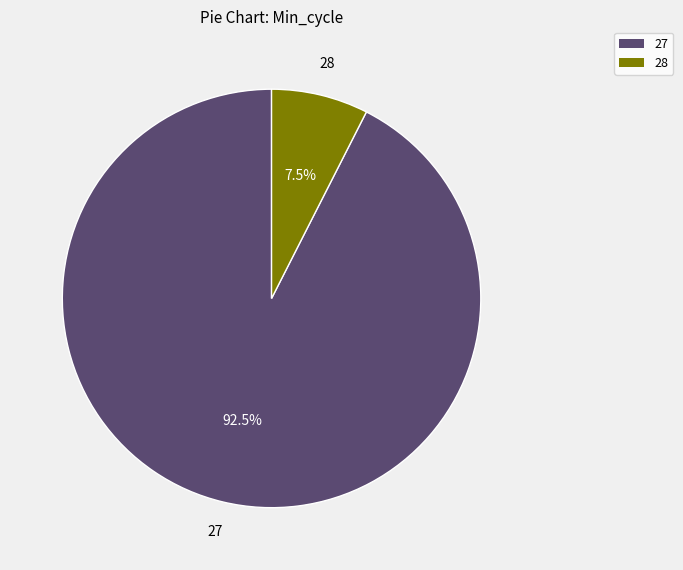

Is 27 the majority of the pie?

Yes